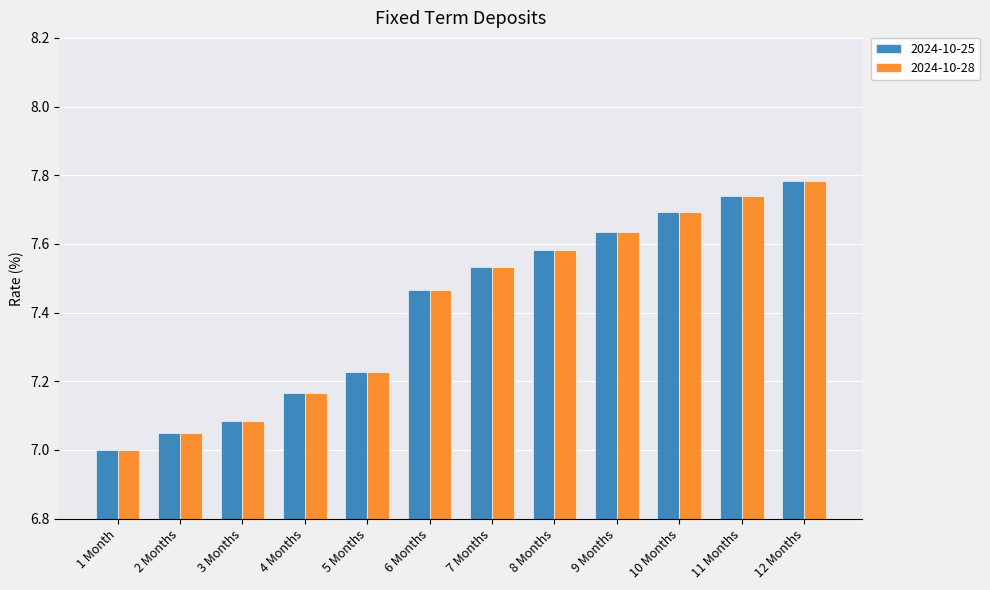

List the labels in order of 2024-10-25 value, largest first.

12 Months, 11 Months, 10 Months, 9 Months, 8 Months, 7 Months, 6 Months, 5 Months, 4 Months, 3 Months, 2 Months, 1 Month